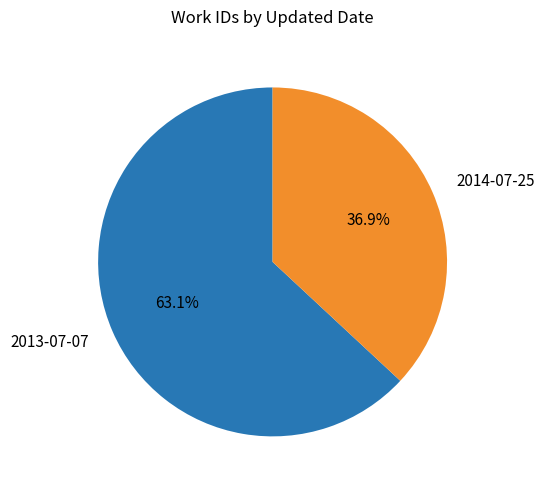

Is 2013-07-07 the majority of the pie?

Yes